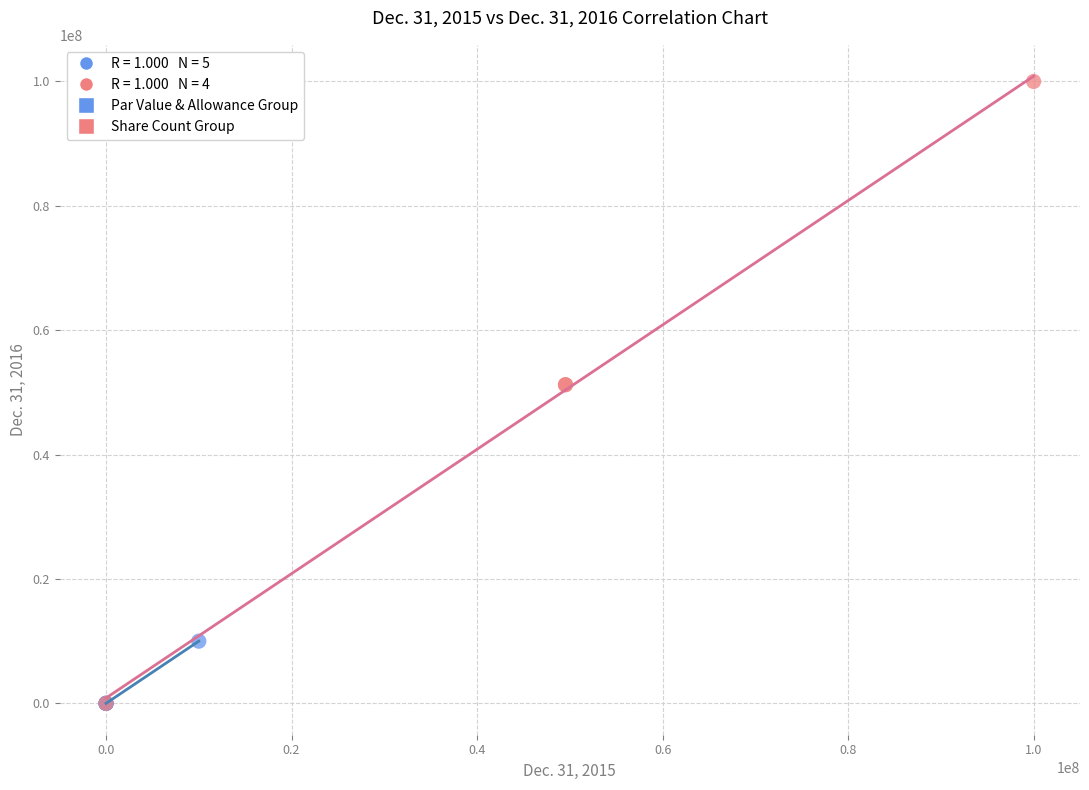

Which series contains the highest Y value?

Share Count Group